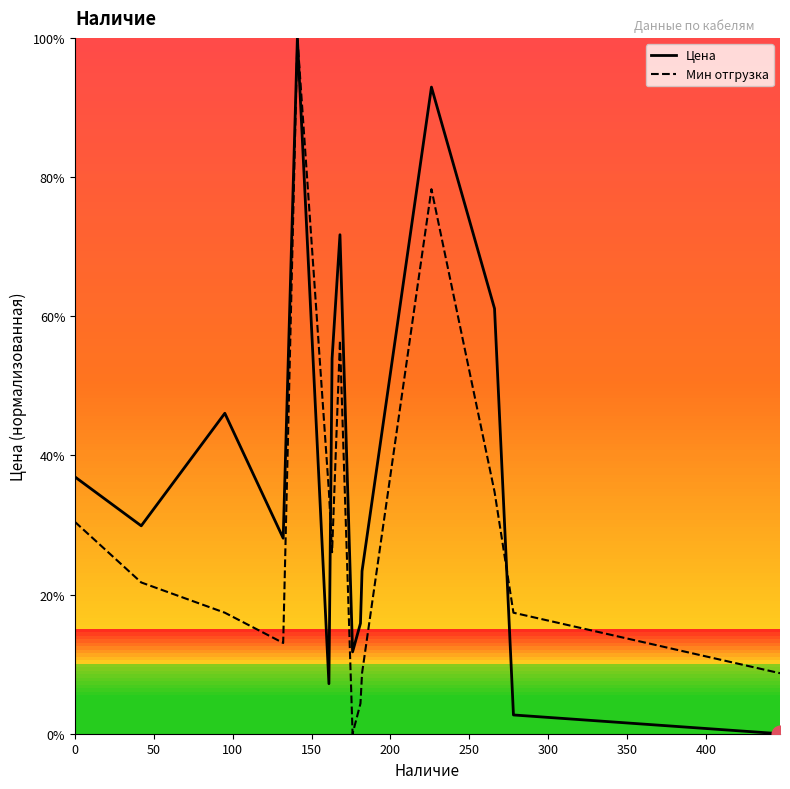

What is the value of the Цена point at the 8th from the left?

71.7